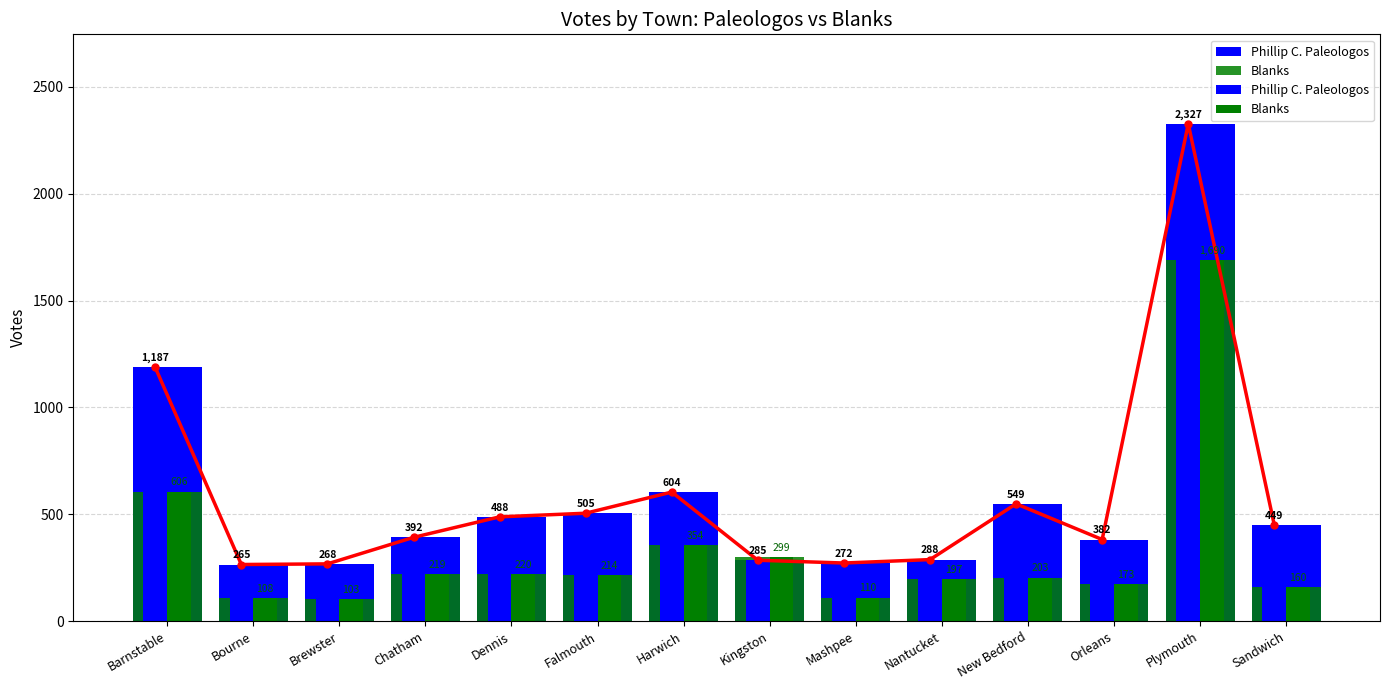

What is the difference between the maximum and second lowest values in the Blanks series?

1582